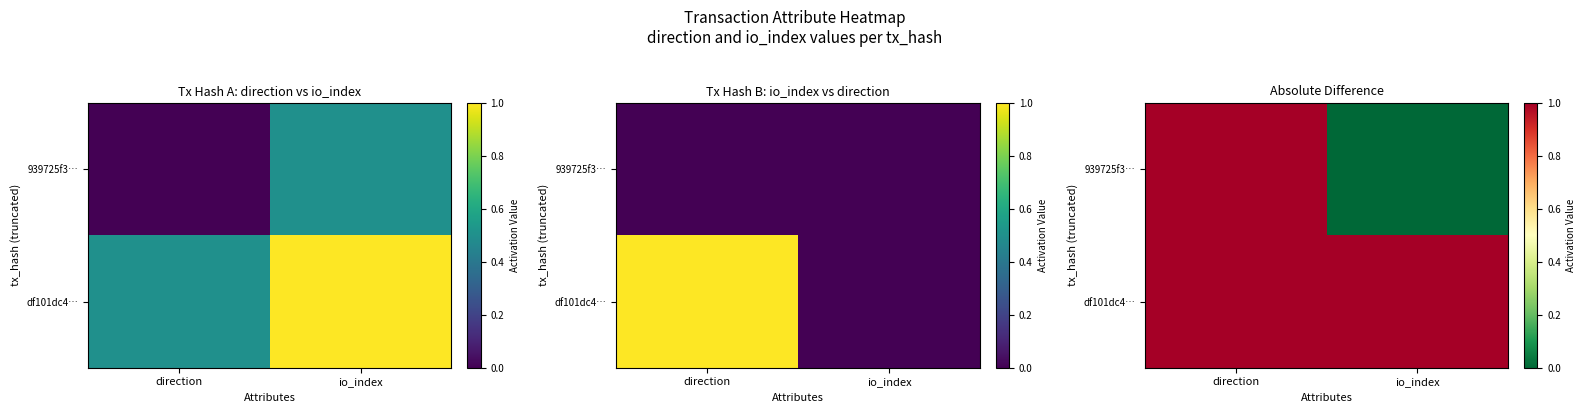

True or false: df101dc4… has a value of 0 at io_index.

False